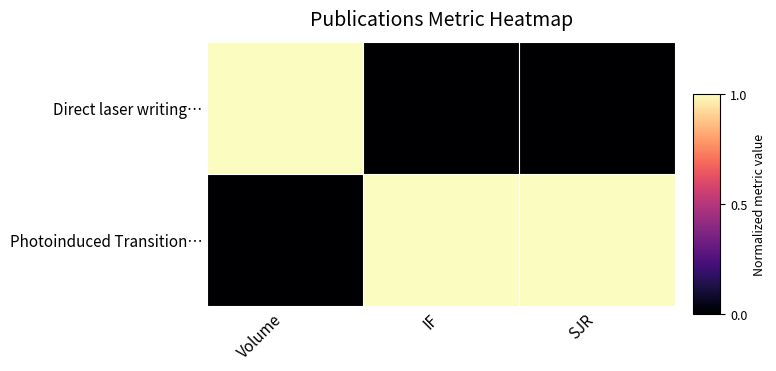

Rank the series at IF from highest to lowest value.

Photoinduced Transition…, Direct laser writing…